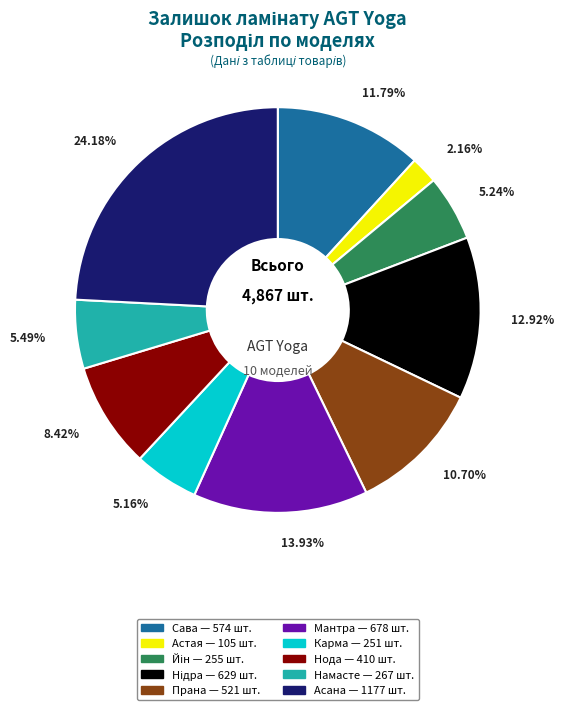

How many slices are in this pie chart?

10